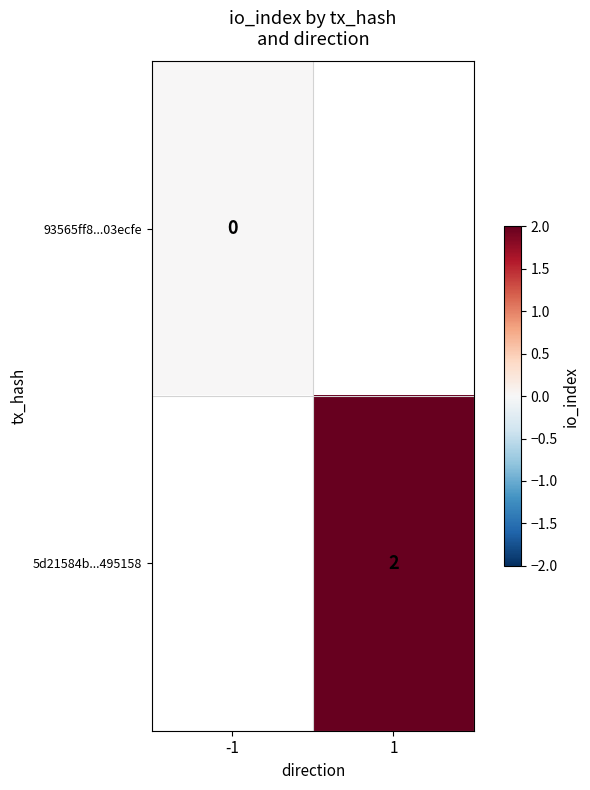

True or false: 5d21584b...495158 has a value of 2 at 1.

True